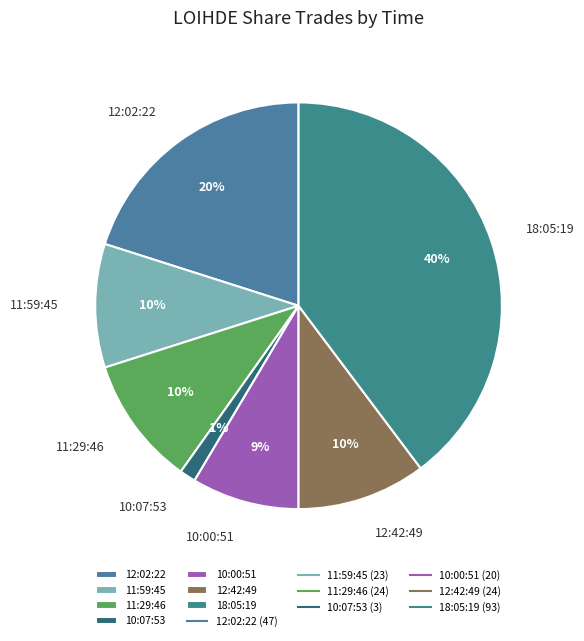

Count the number of slices in the pie.

7